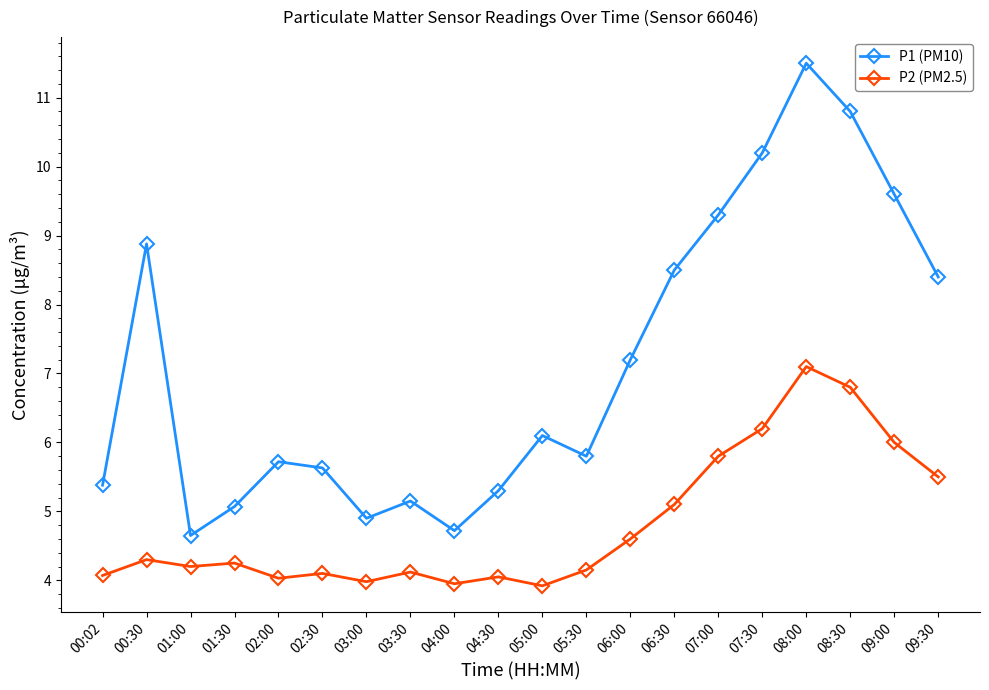

List the series in order of their peak value, highest first.

P1 (PM10), P2 (PM2.5)